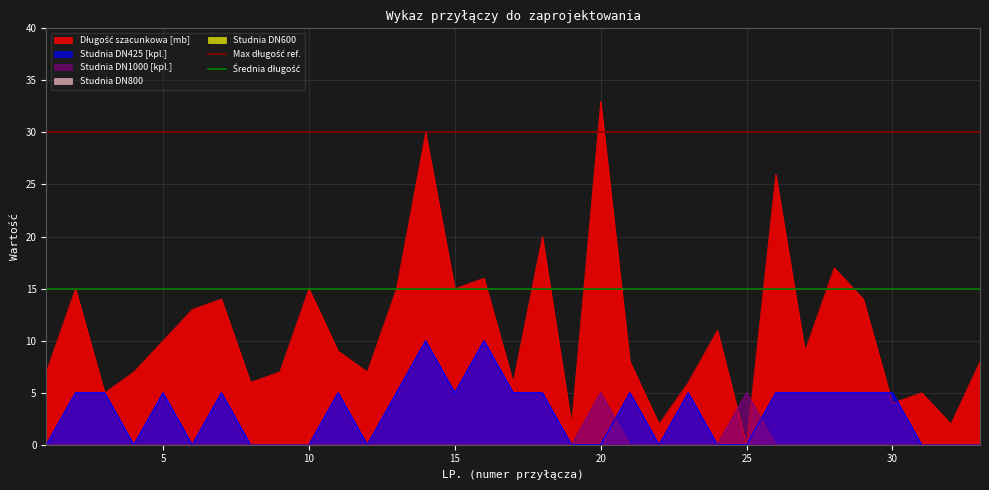

The value of Studnia DN425 [kpl.] at 5 is 9. True or false?

False